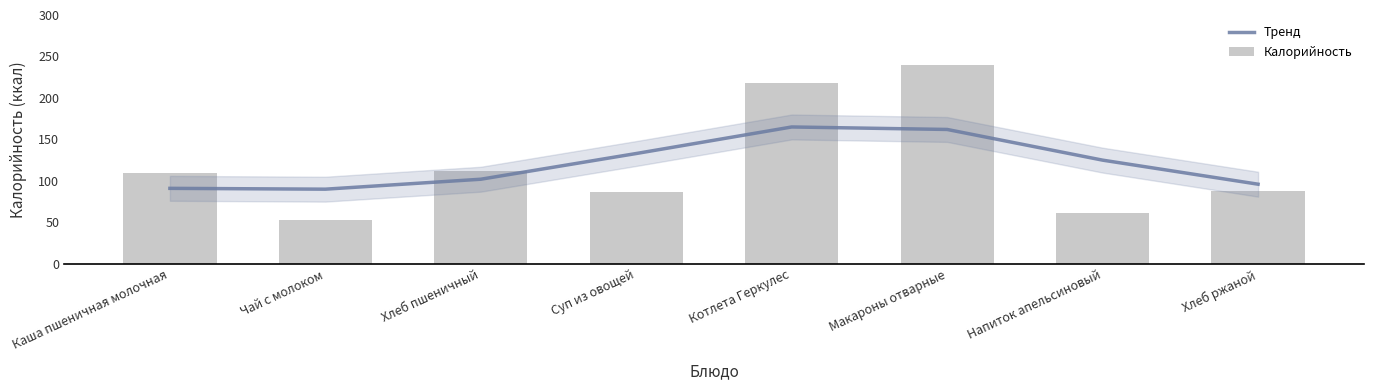

Reading right to left, list all the values displayed in this chart.

Тренд: 96	125	162	165	133	102	90	91
Калорийность: 88	61	240	218	87	112	53	109